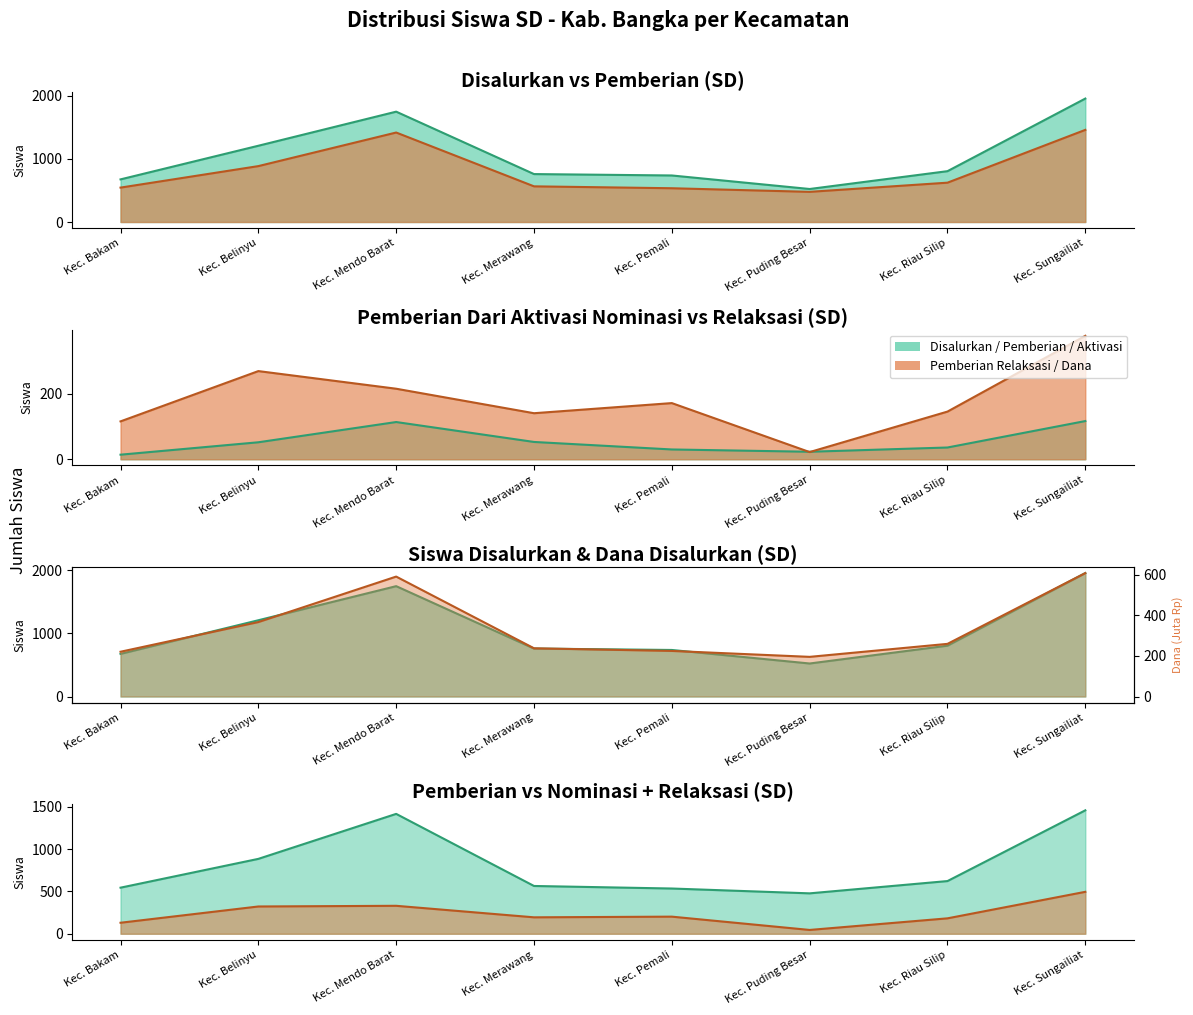

At which label is Pemberian Dari Aktivasi Nominasi closest to 65?

Kec. Merawang